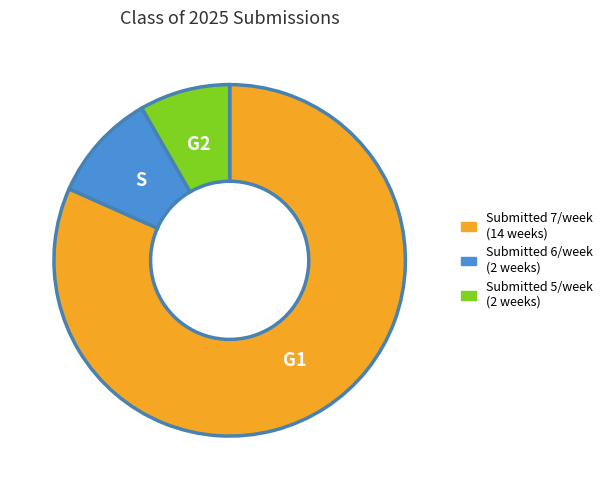

Rank the categories by value from highest to lowest.

G1, S, G2